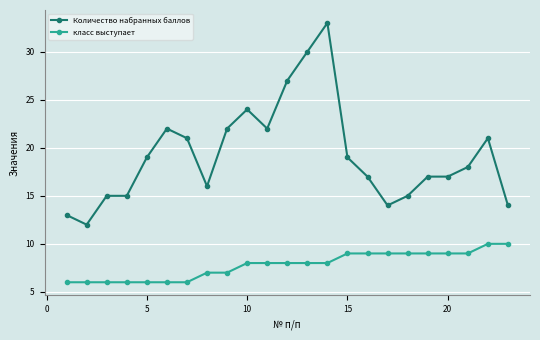

What is the minimum value for Количество набранных баллов?

12